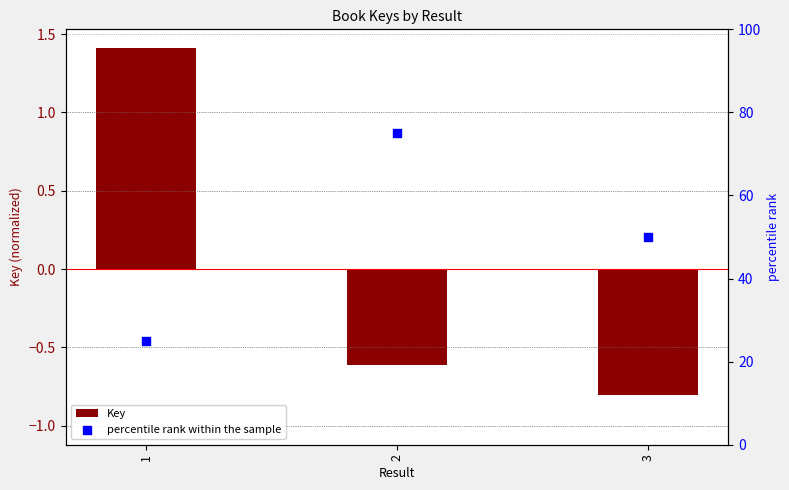

Which series contains the lowest Y value?

Key